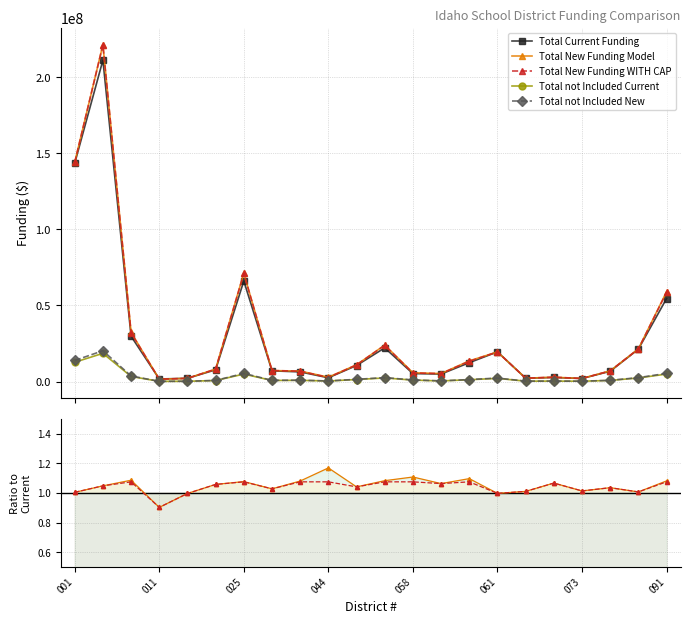

True or false: Total not Included Current has more than 0 interior local peaks.

True